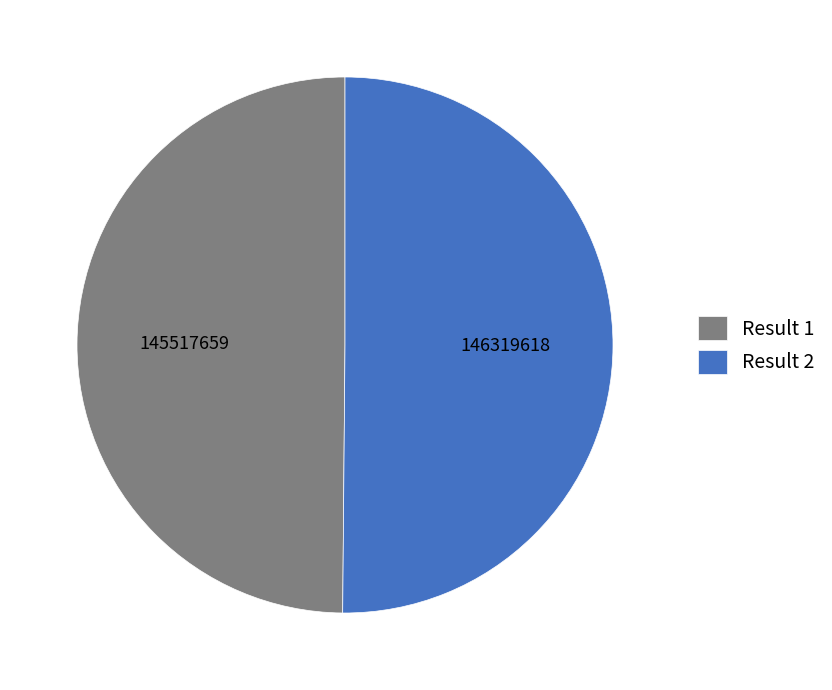

Count the number of slices in the pie.

2